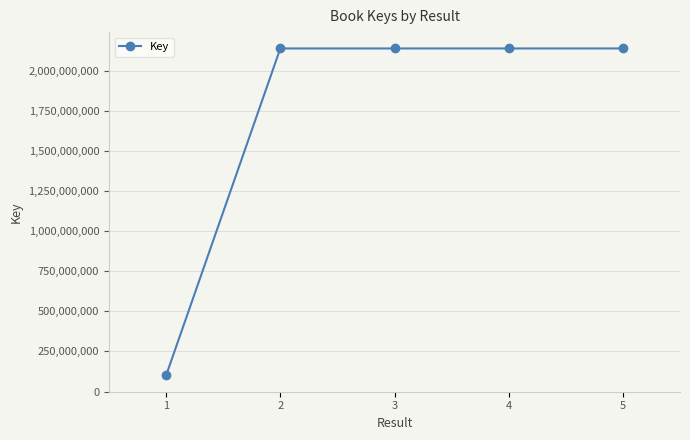

The value at 3 is 2783930786. True or false?

False